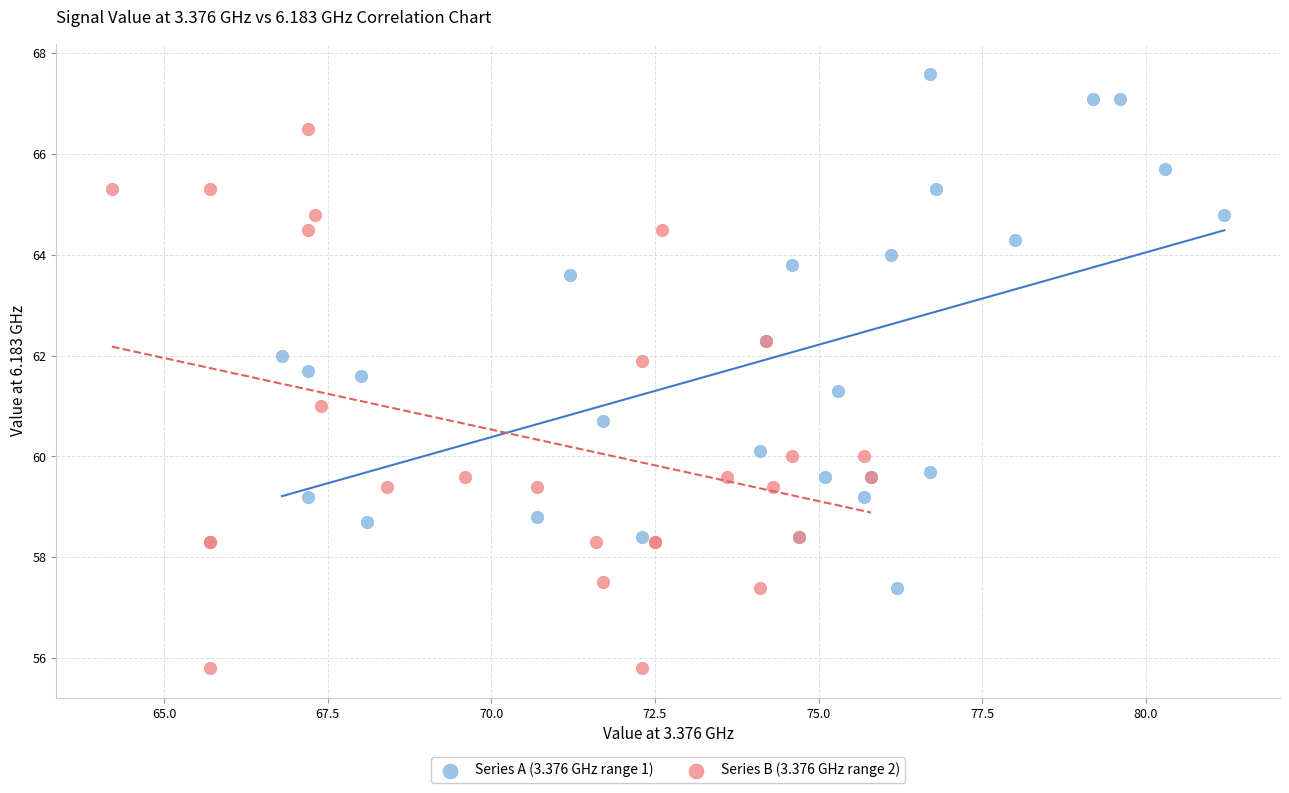

Which series has the largest Y range (max minus min)?

Series B (3.376 GHz range 2)